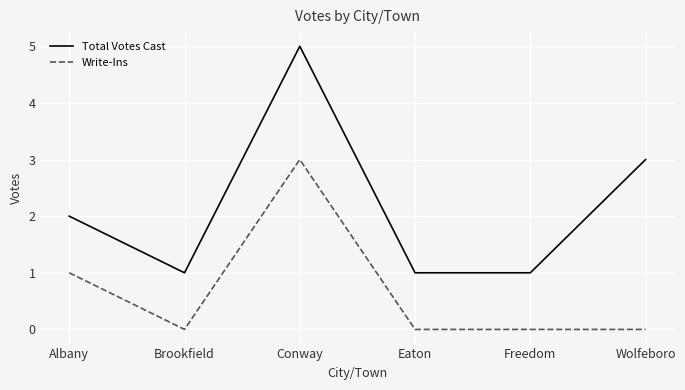

How many distinct data groups are displayed?

2